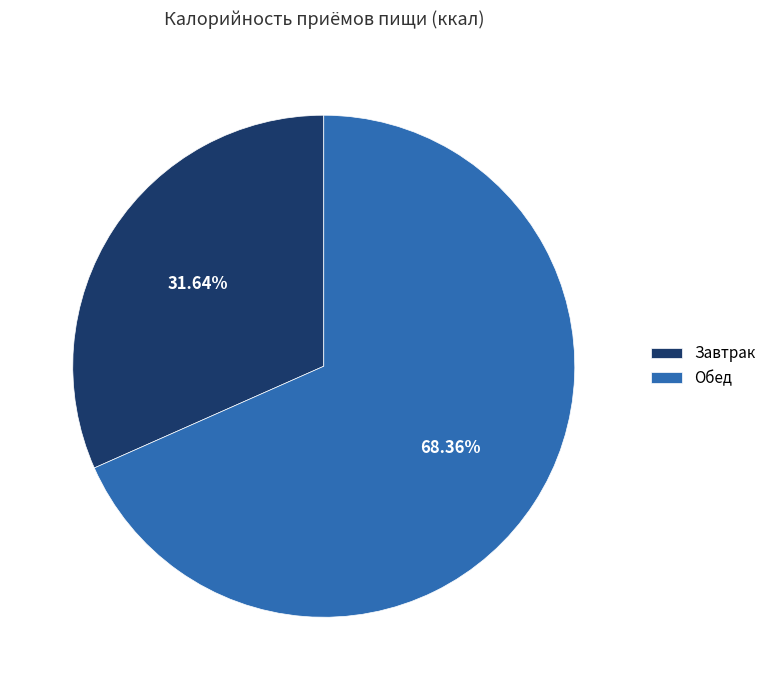

Which slice is the smallest?

Завтрак